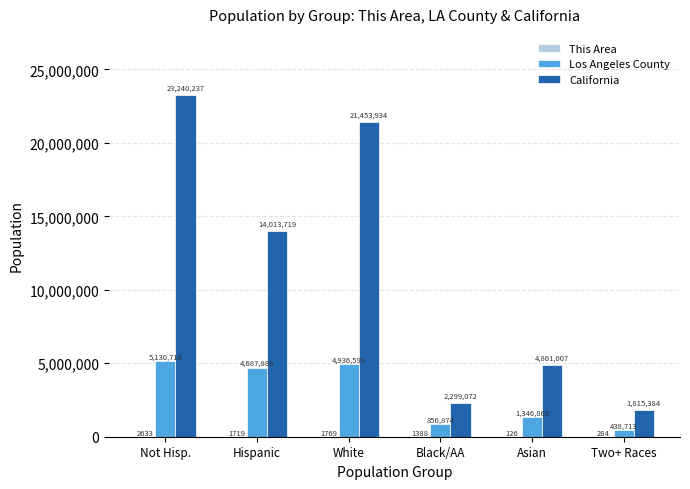

Which series has the widest spread of values?

California